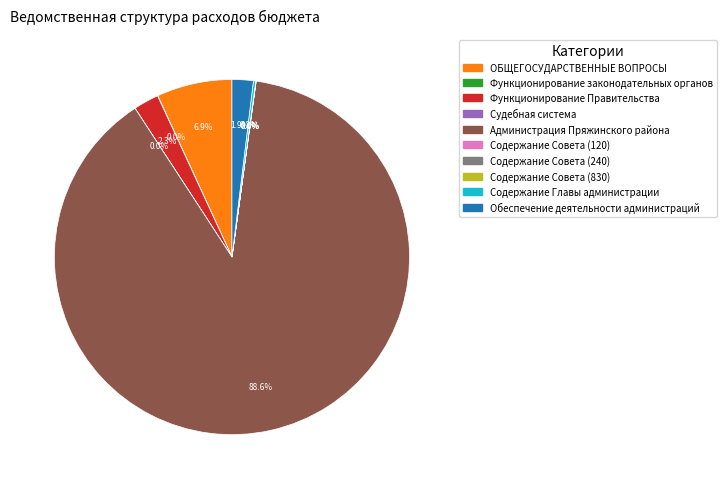

Is there any slice that represents more than half of the pie?

Yes